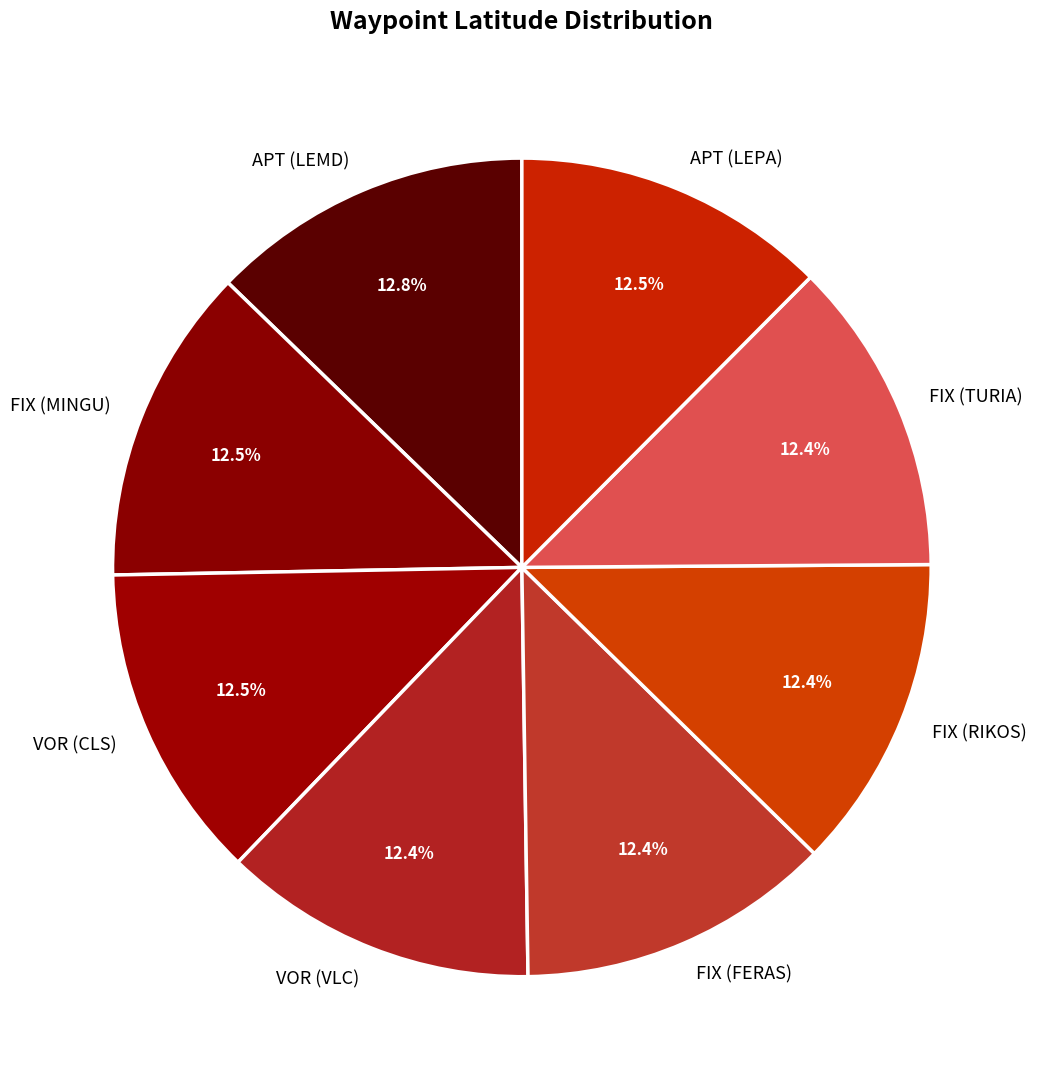

Do FIX (MINGU) and FIX (TURIA) together represent more than half of the pie?

No